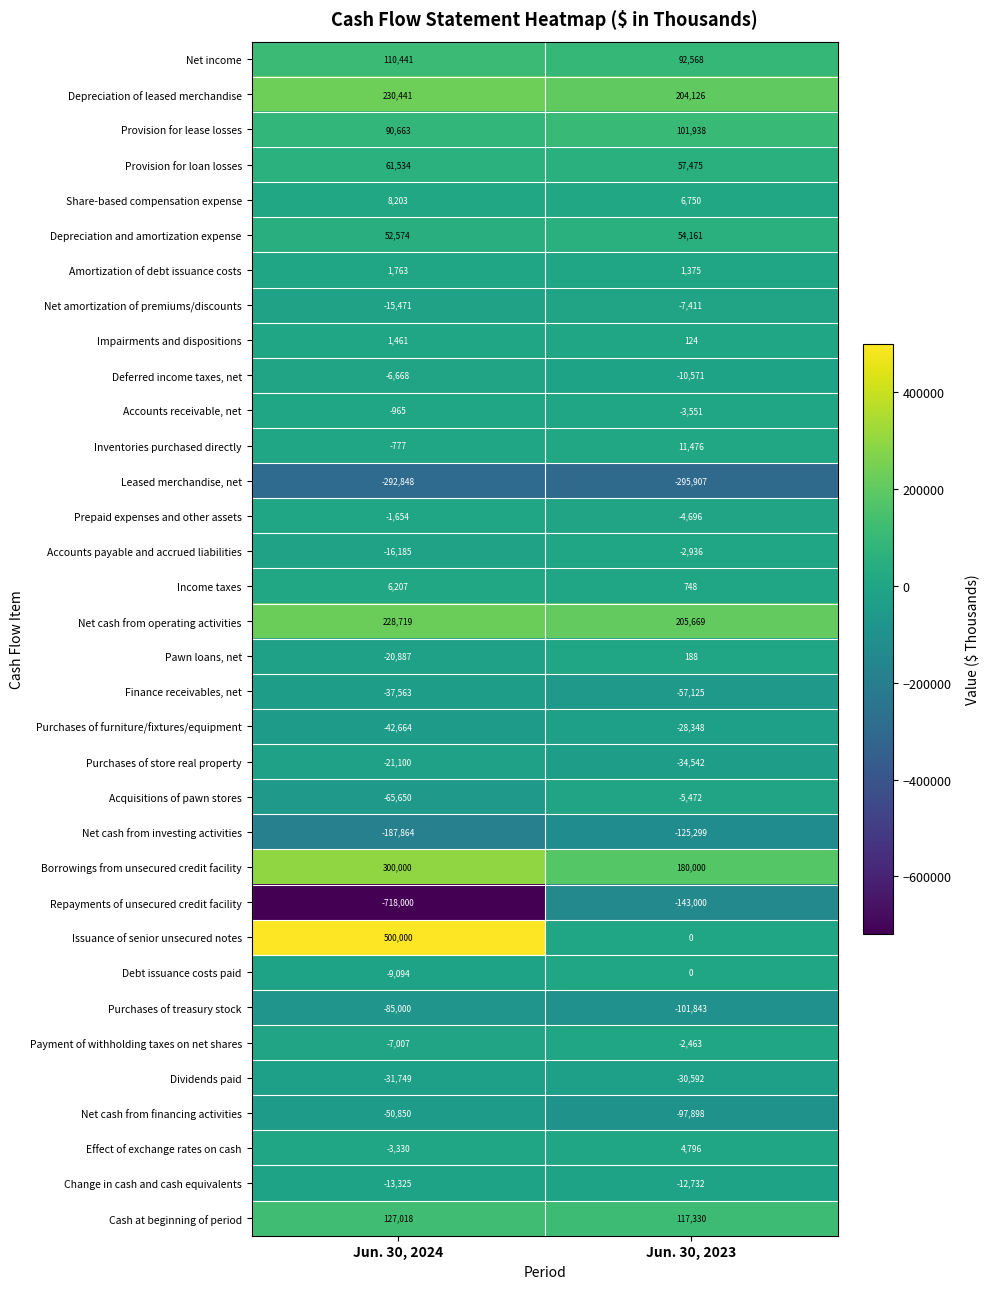

Which series changed the most between Jun. 30, 2024 and Jun. 30, 2023?

Repayments of unsecured credit facility